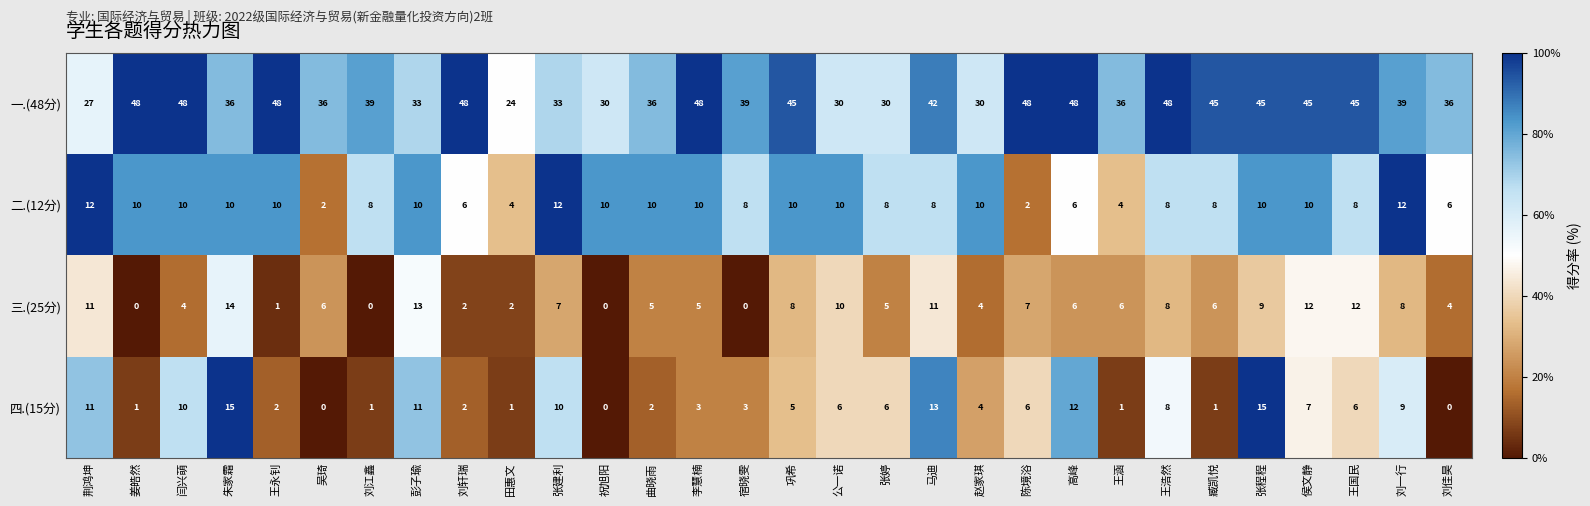

What is the approximate value of 四.(15分) at 彭子瑜, to the nearest 5?

10